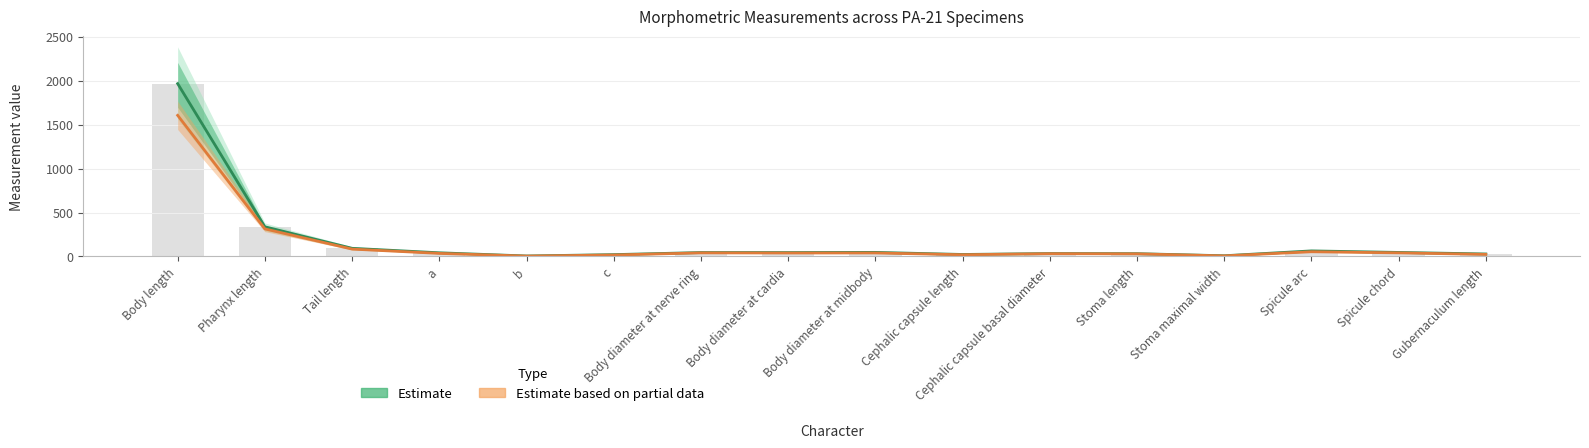

What is the minimum value for Estimate?

5.8